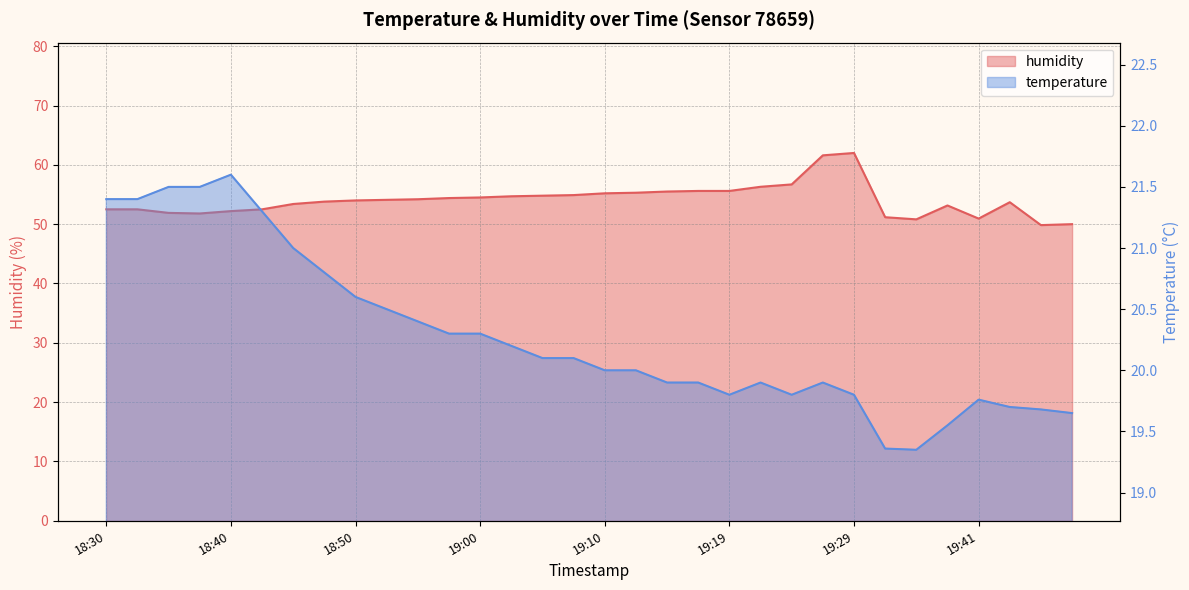

What is the label of the 1st point from the left?

18:30